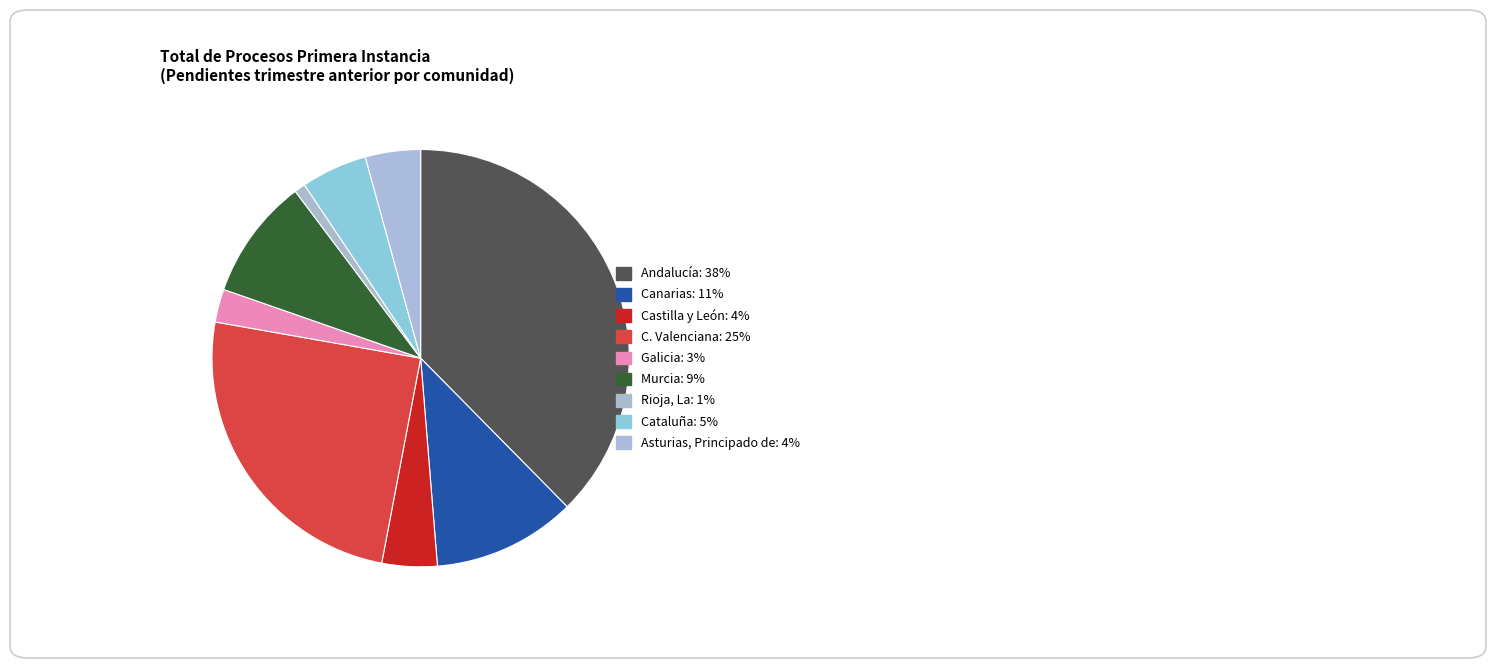

Count the number of slices in the pie.

9